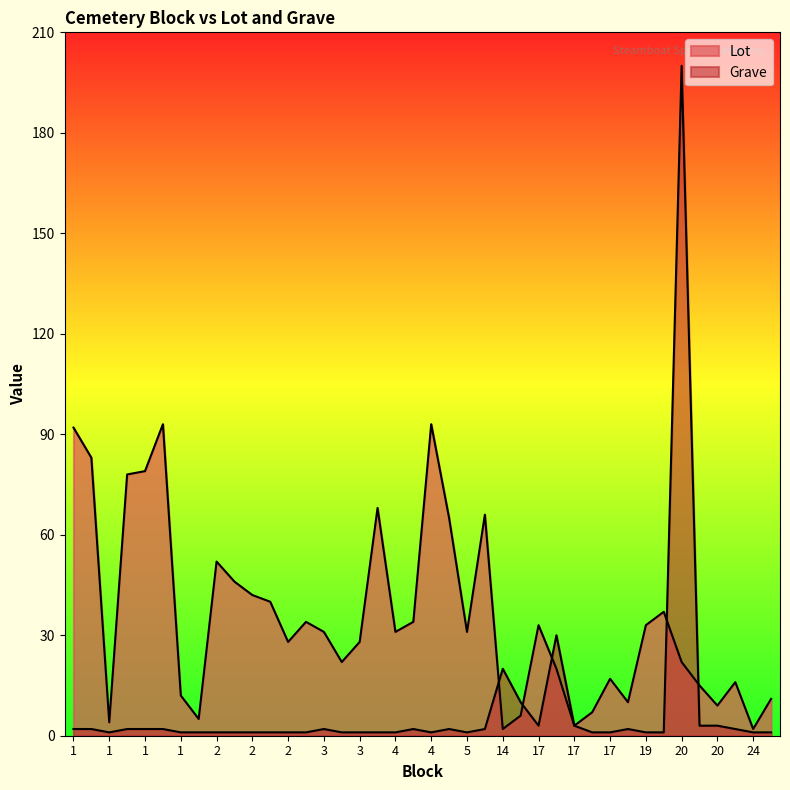

The Grave series shows 0 at 3. True or false?

False